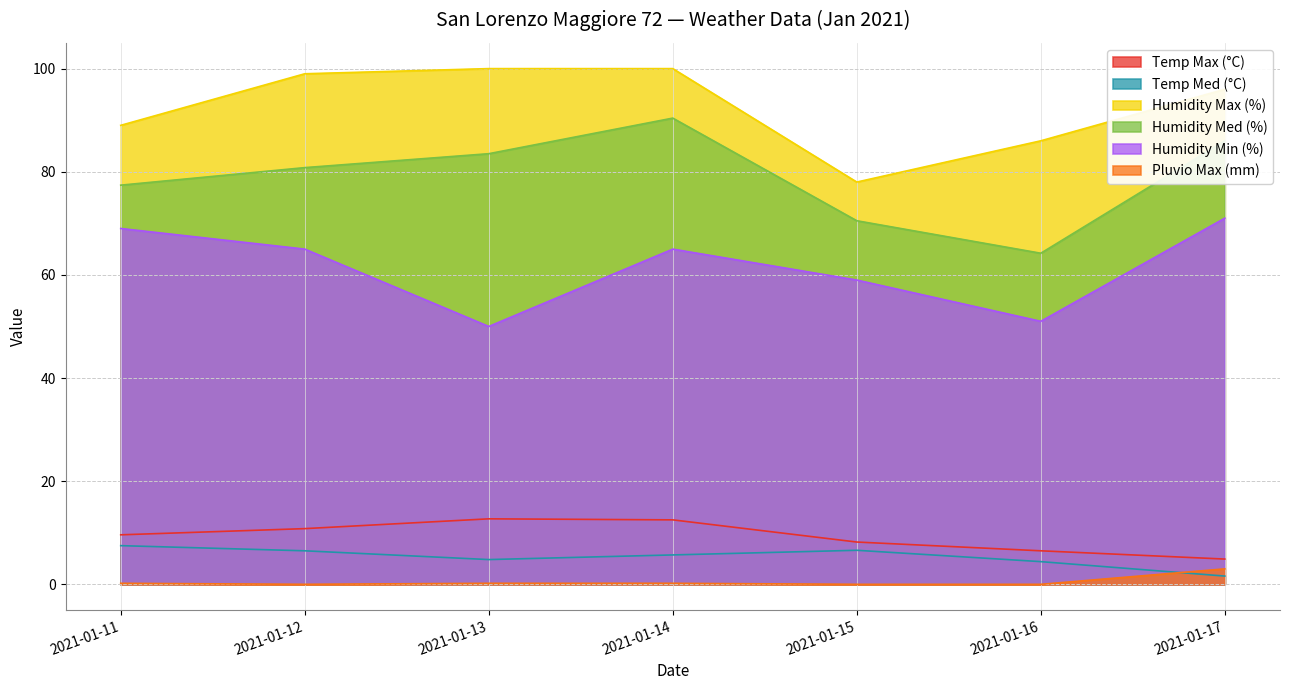

What is the maximum value for Humidity Min (%)?

71.0